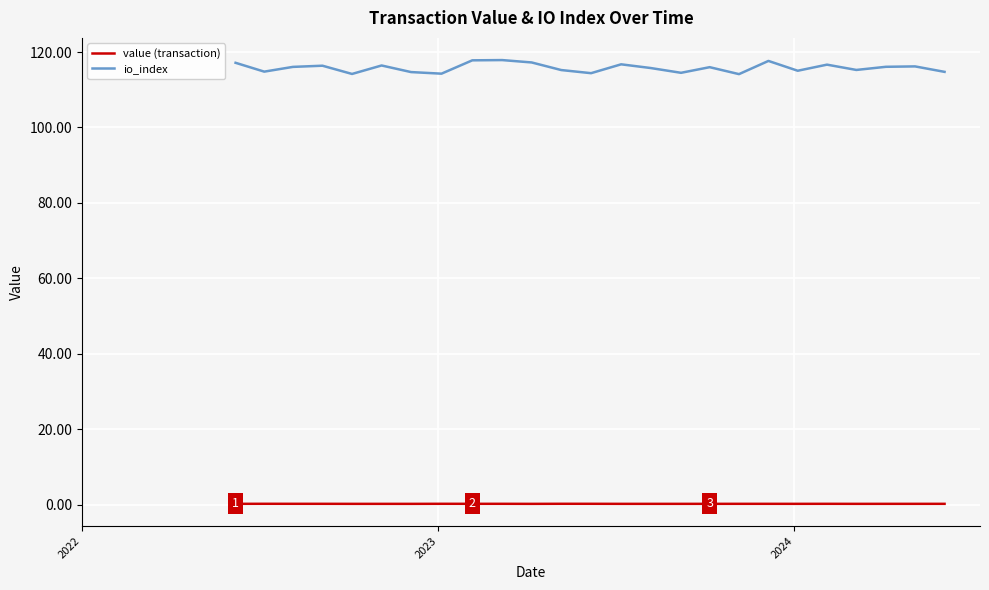

Which series has the largest total across all categories?

io_index